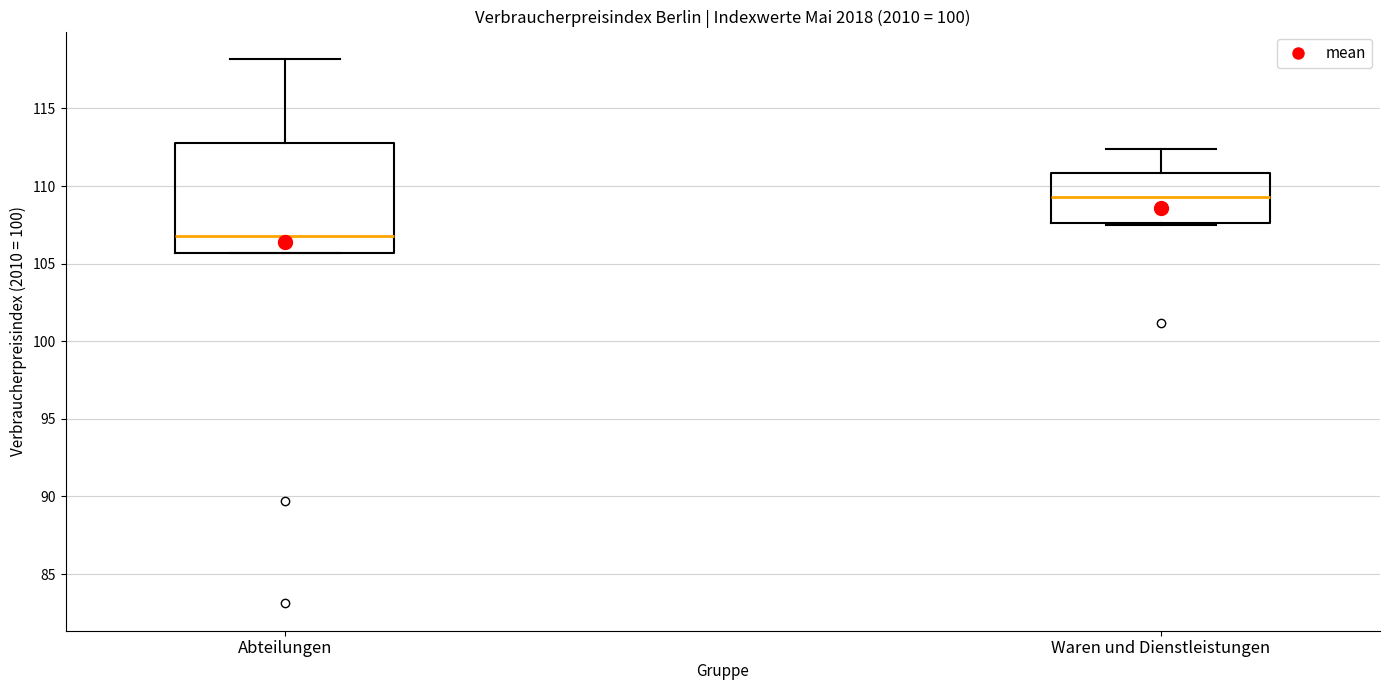

Which box's median line is the lowest?

Abteilungen